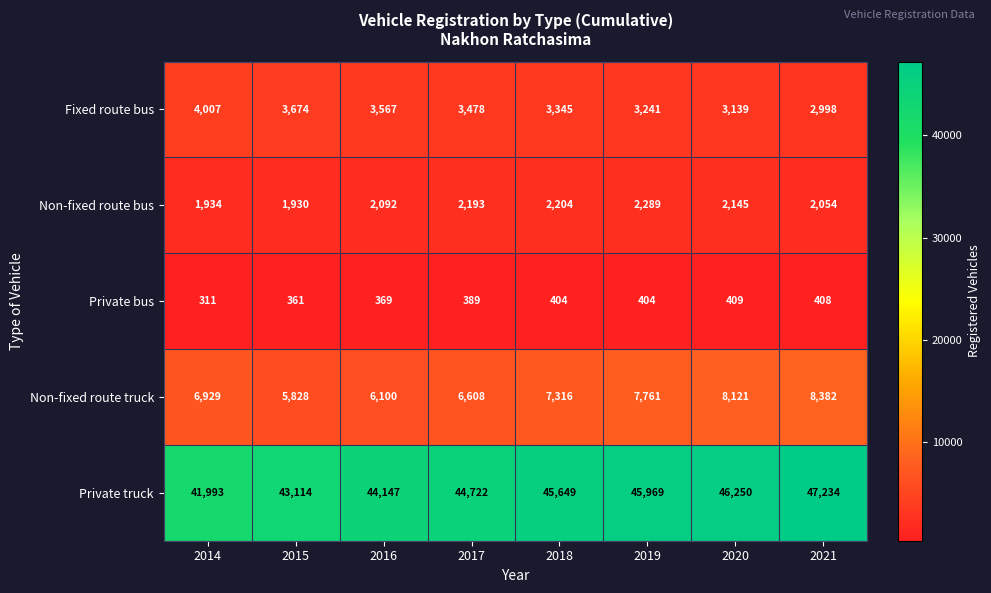

Which series has the largest range (max minus min)?

Private truck